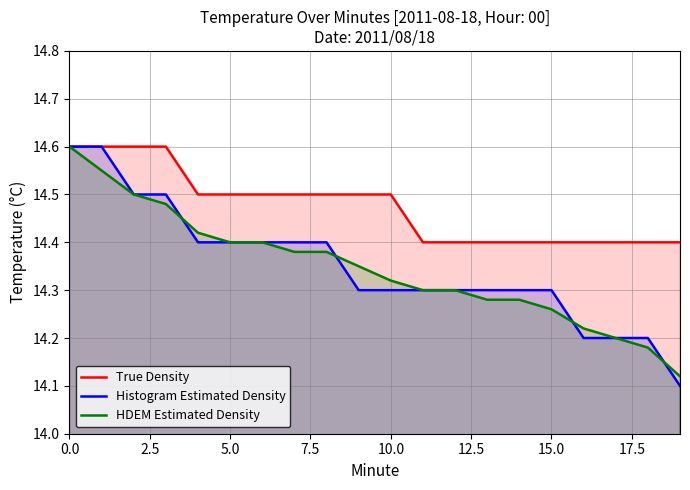

At how many categories does at least one series exceed 14?

20